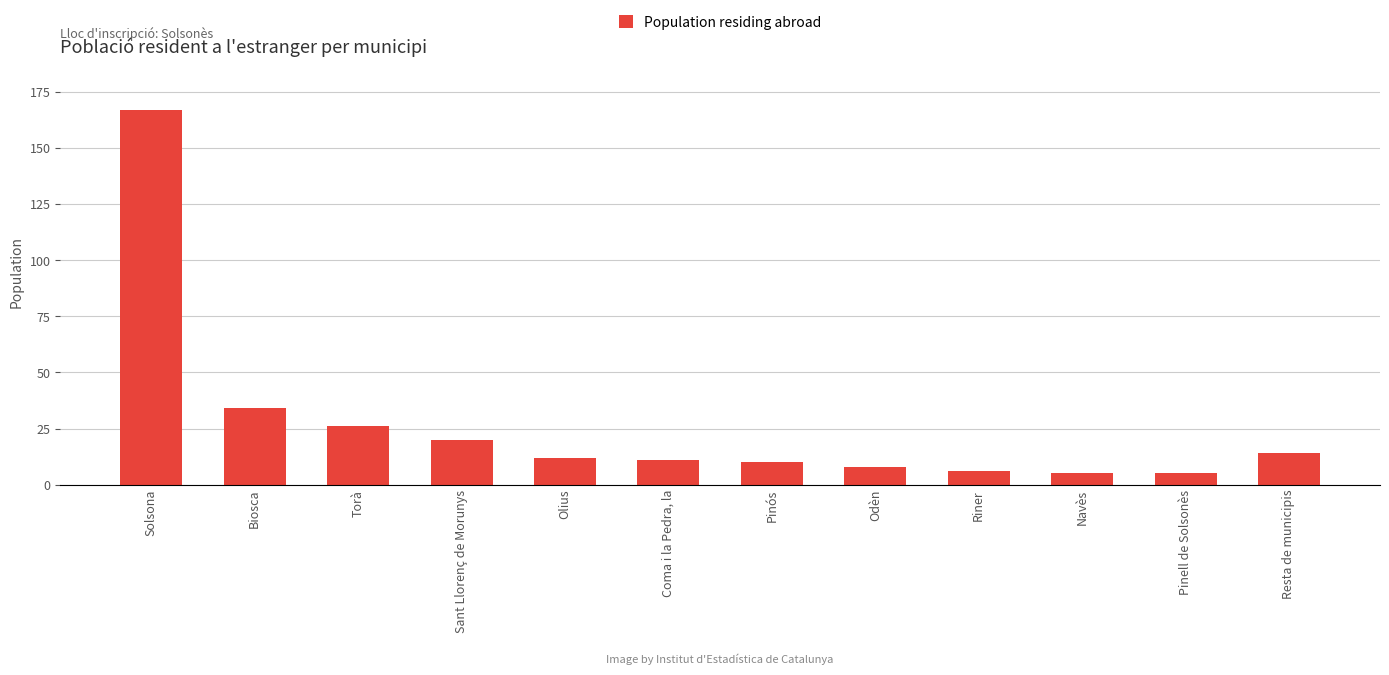

What is the difference between the maximum and minimum values?

162